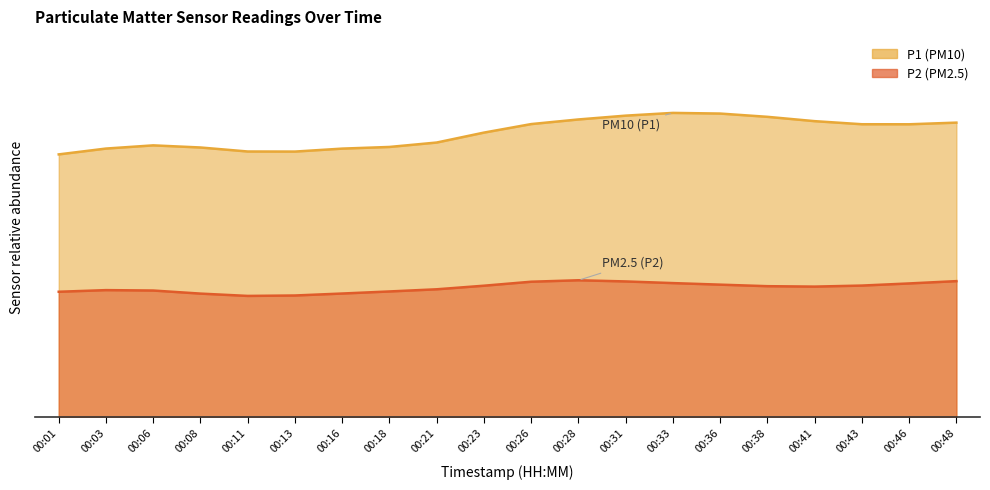

Reading left to right, transcribe all the data shown in this chart.

P1: 17.9	20.6	19.0	20.4	18.1	18.8	19.9	19.7	17.9	21.8	20.8	21.7	21.0	23.0	21.2	22.2	20.8	21.1	20.6	21.5
P2: 8.7	9.4	9.4	8.8	8.3	8.9	8.6	9.4	8.8	9.3	10.1	10.1	9.7	9.5	9.8	9.2	9.3	9.6	9.3	10.1